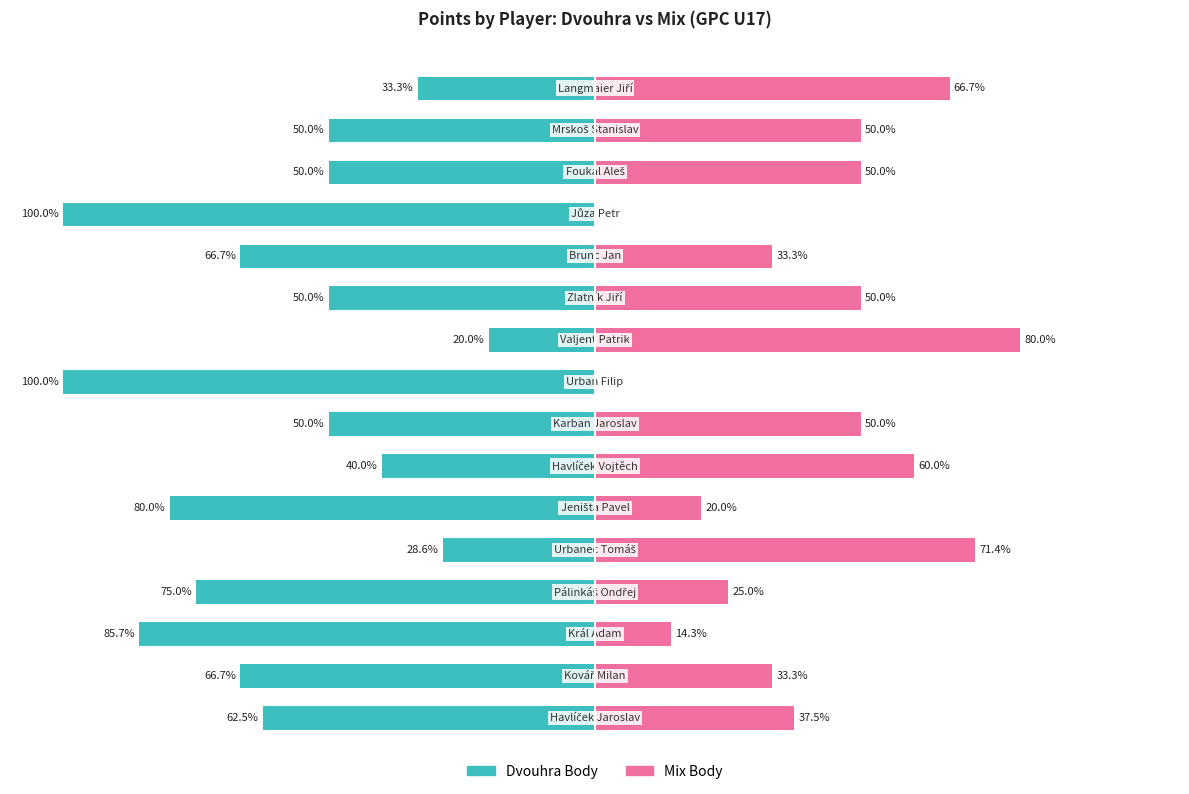

What are all the series names shown in the legend?

Dvouhra Body, Mix Body